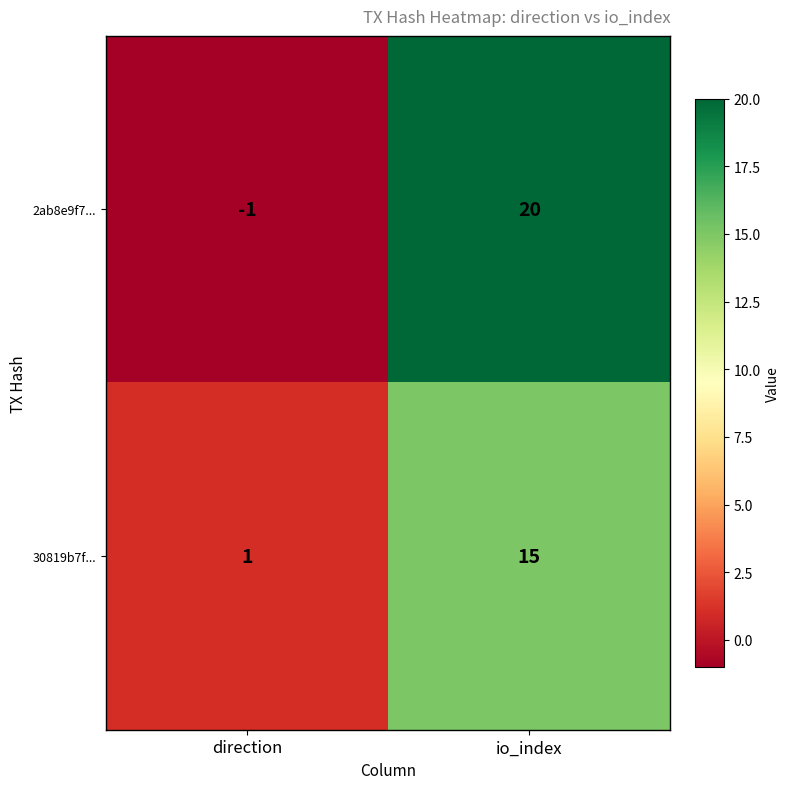

True or false: 2ab8e9f7... has a value of 35 at io_index.

False